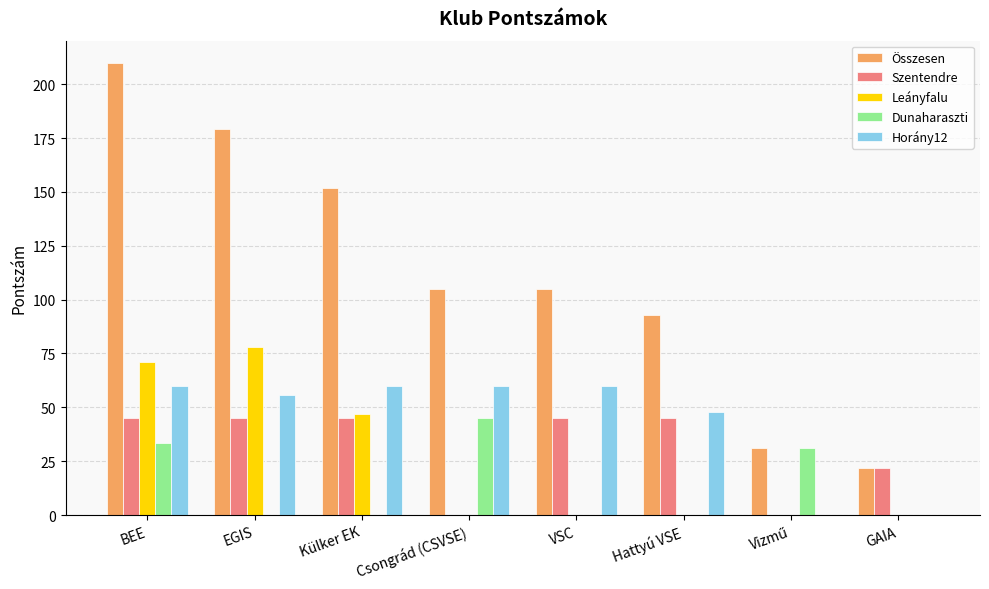

What is the average value of the Összesen series?

112.0